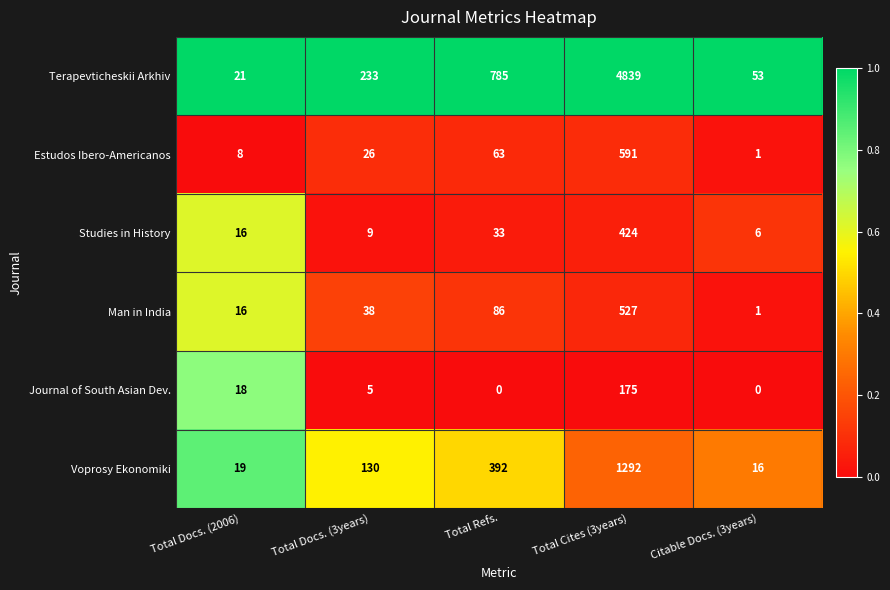

What is the total value across all series at Citable Docs. (3years)?

77